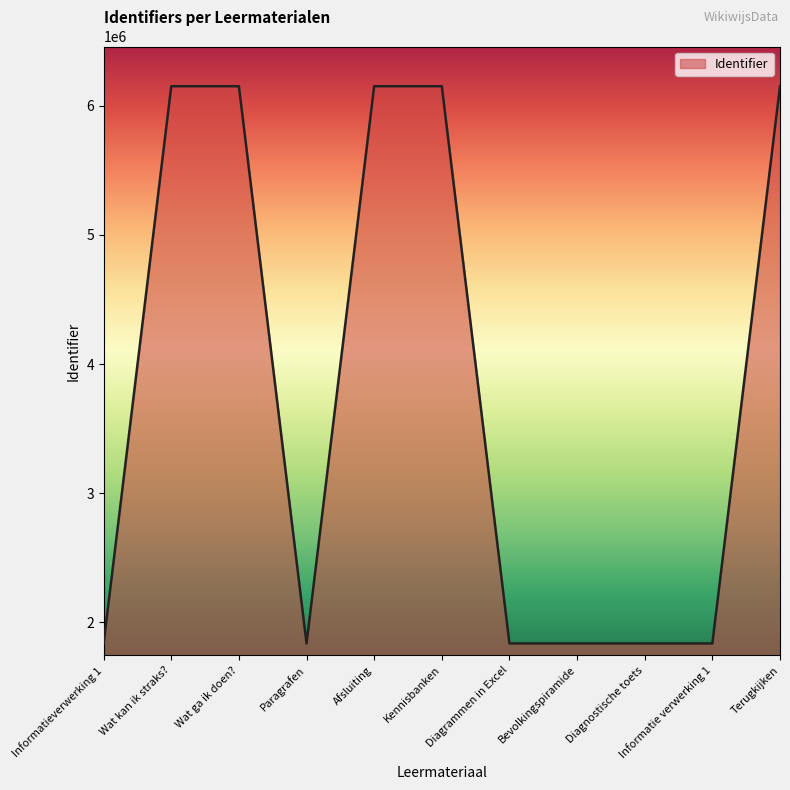

What is the difference between the maximum and minimum values?

4315135